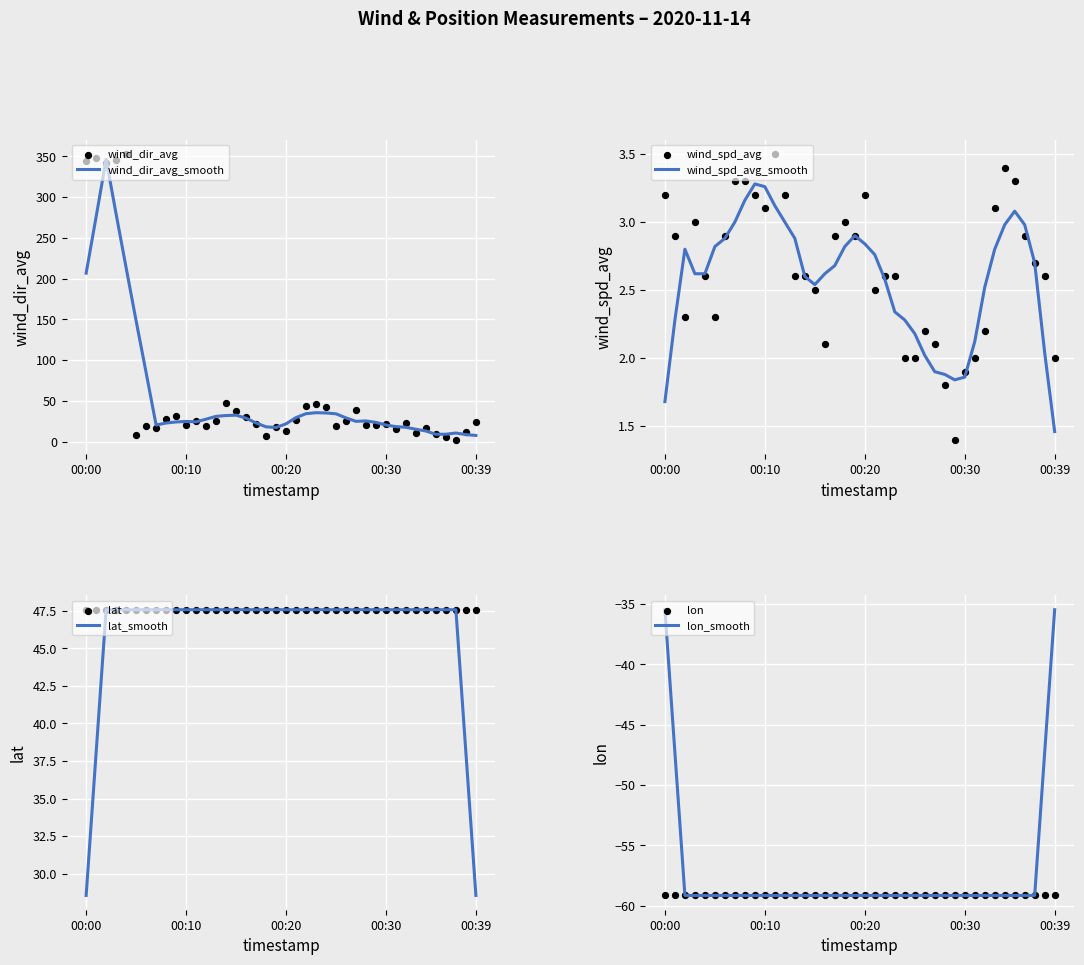

What is the total value across all series at 13?

28.3